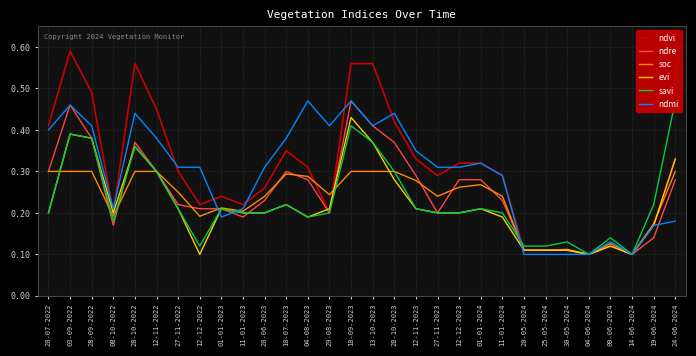

Reading left to right, transcribe all the data shown in this chart.

ndvi: 0.4	0.6	0.5	0.2	0.6	0.5	0.3	0.2	0.2	0.2	0.3	0.3	0.3	0.2	0.6	0.6	0.4	0.3	0.3	0.3	0.3	0.3	0.1	0.1	0.1	0.1	0.1	0.1	0.2	0.3
ndre: 0.3	0.5	0.4	0.2	0.4	0.3	0.2	0.2	0.2	0.2	0.2	0.3	0.3	0.2	0.5	0.4	0.4	0.3	0.2	0.3	0.3	0.2	0.1	0.1	0.1	0.1	0.1	0.1	0.1	0.3
soc: 0.3	0.3	0.3	0.2	0.3	0.3	0.2	0.2	0.2	0.2	0.2	0.3	0.3	0.2	0.3	0.3	0.3	0.3	0.2	0.3	0.3	0.2	0.1	0.1	0.1	0.1	0.1	0.1	0.2	0.3
evi: 0.2	0.4	0.4	0.2	0.4	0.3	0.2	0.1	0.2	0.2	0.2	0.2	0.2	0.2	0.4	0.4	0.3	0.2	0.2	0.2	0.2	0.2	0.1	0.1	0.1	0.1	0.1	0.1	0.2	0.3
savi: 0.2	0.4	0.4	0.2	0.4	0.3	0.2	0.1	0.2	0.2	0.2	0.2	0.2	0.2	0.4	0.4	0.3	0.2	0.2	0.2	0.2	0.2	0.1	0.1	0.1	0.1	0.1	0.1	0.2	0.5
ndmi: 0.4	0.5	0.4	0.2	0.4	0.4	0.3	0.3	0.2	0.2	0.3	0.4	0.5	0.4	0.5	0.4	0.4	0.3	0.3	0.3	0.3	0.3	0.1	0.1	0.1	0.1	0.1	0.1	0.2	0.2